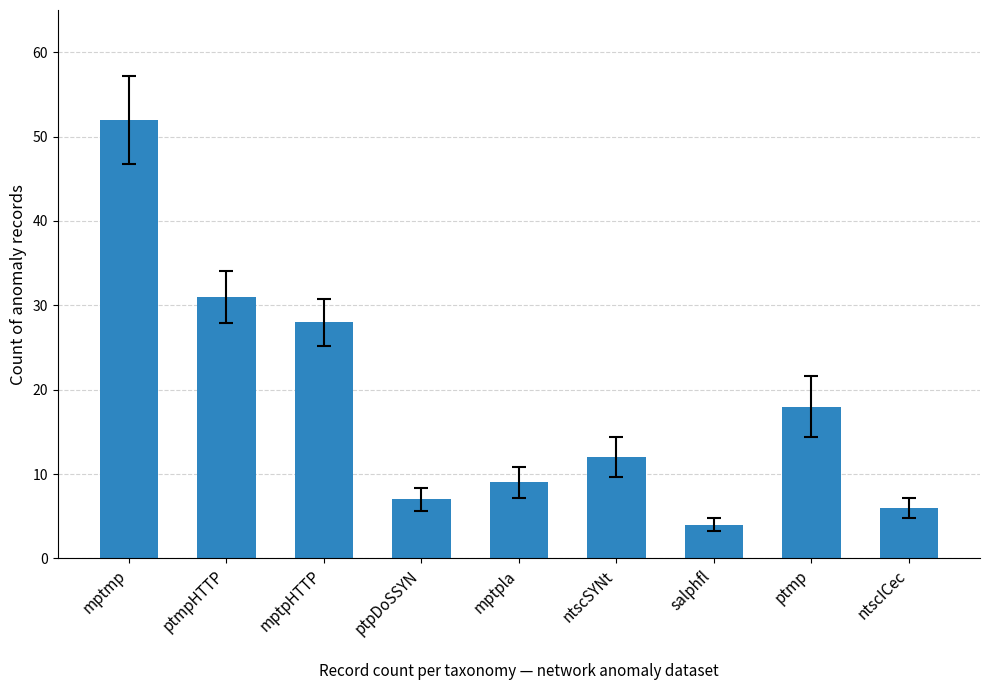

What is the sum of the values at ntscSYNt and mptpHTTP?

40